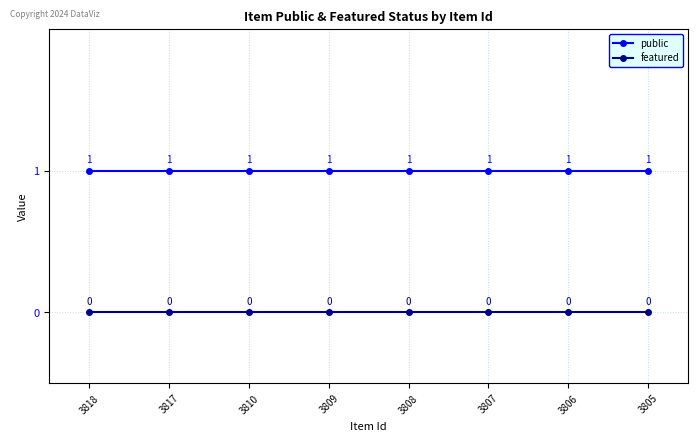

True or false: featured and public cross at least once.

False